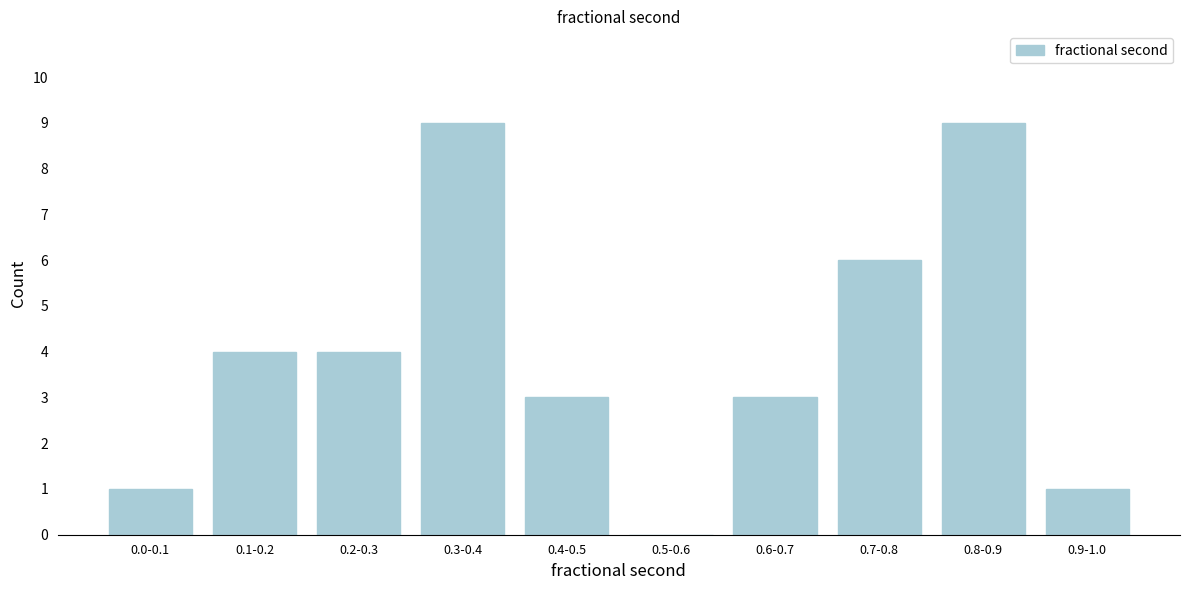

Reading left to right, extract all data points from this chart.

0.0-0.1=1	0.1-0.2=4	0.2-0.3=4	0.3-0.4=9	0.4-0.5=3	0.5-0.6=0	0.6-0.7=3	0.7-0.8=6	0.8-0.9=9	0.9-1.0=1